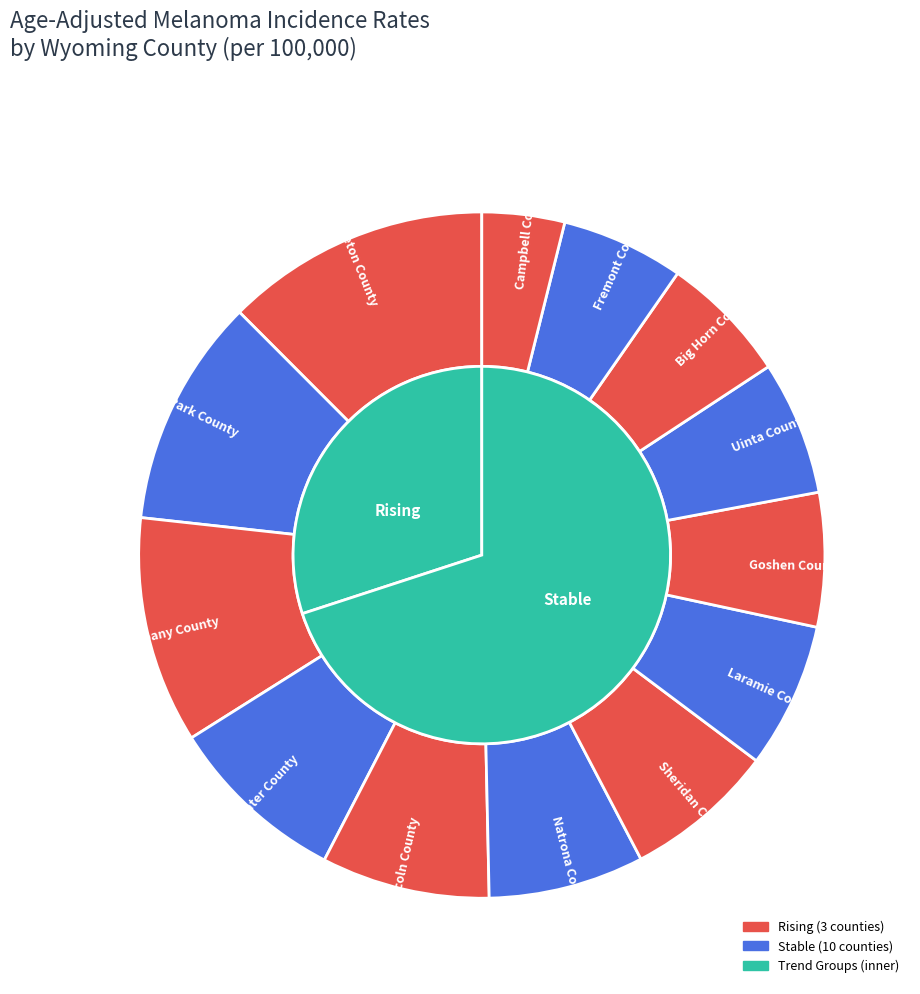

To the nearest percent, what is the difference between the Sheridan County and Albany County slice percentages?

4%